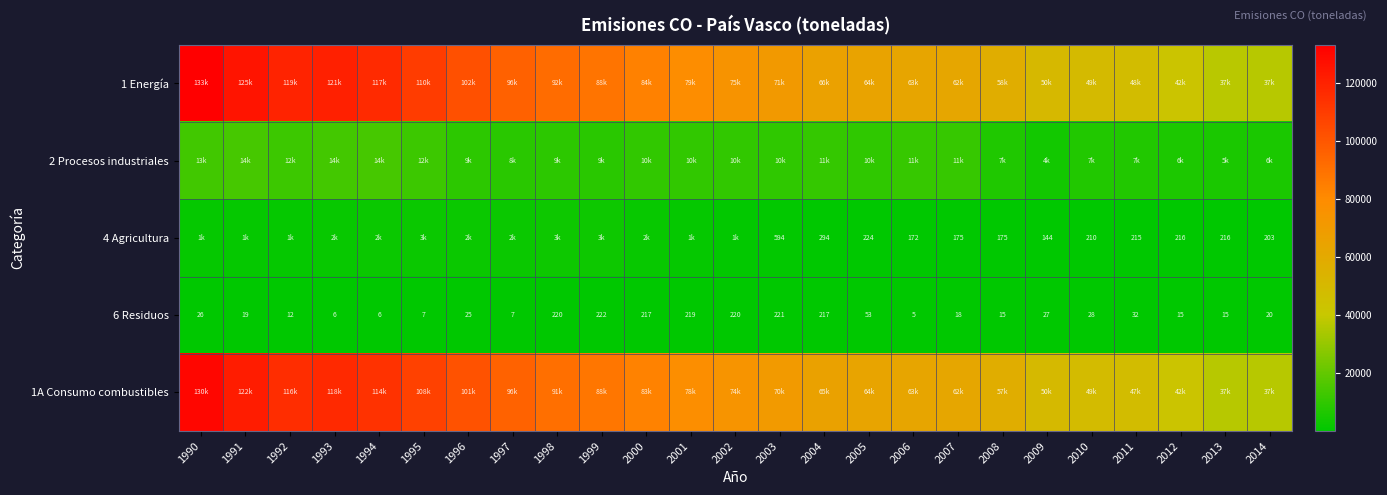

At which label does 6 Residuos first exceed 25?

1990